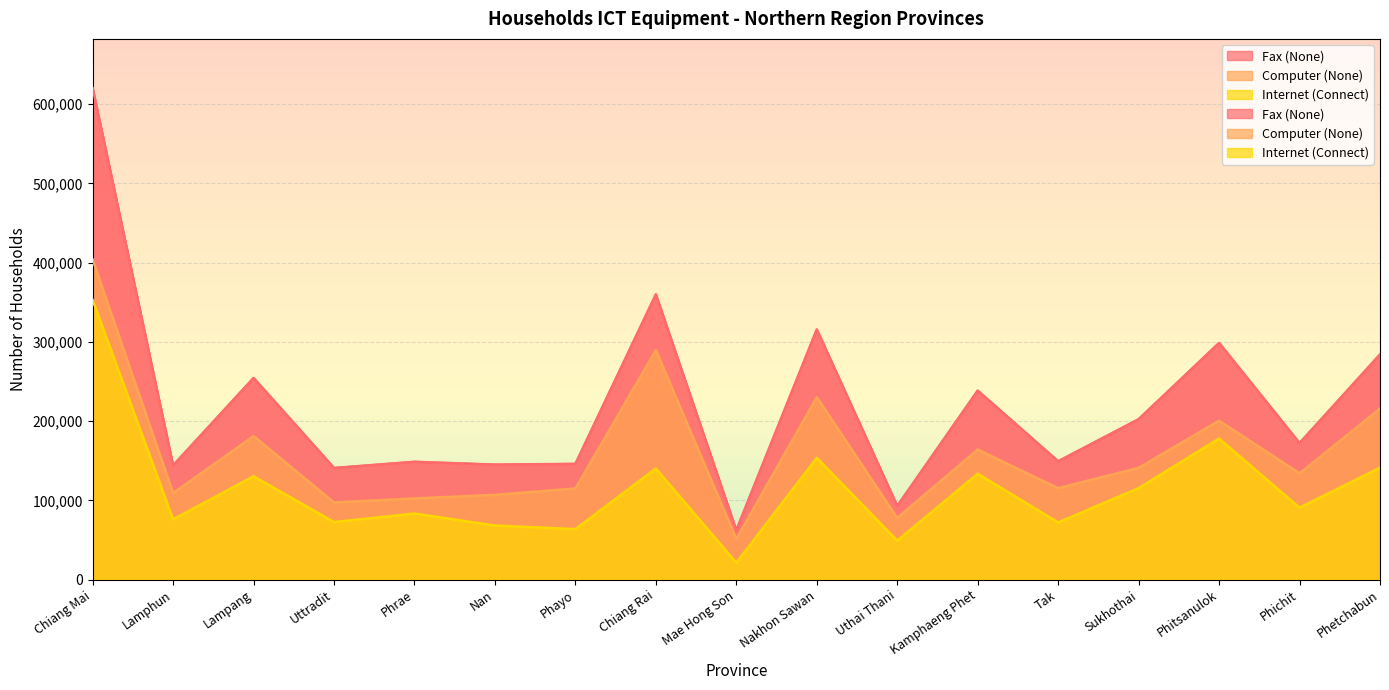

What are all the series names shown in the legend?

Fax (None), Computer (None), Internet (Connect)